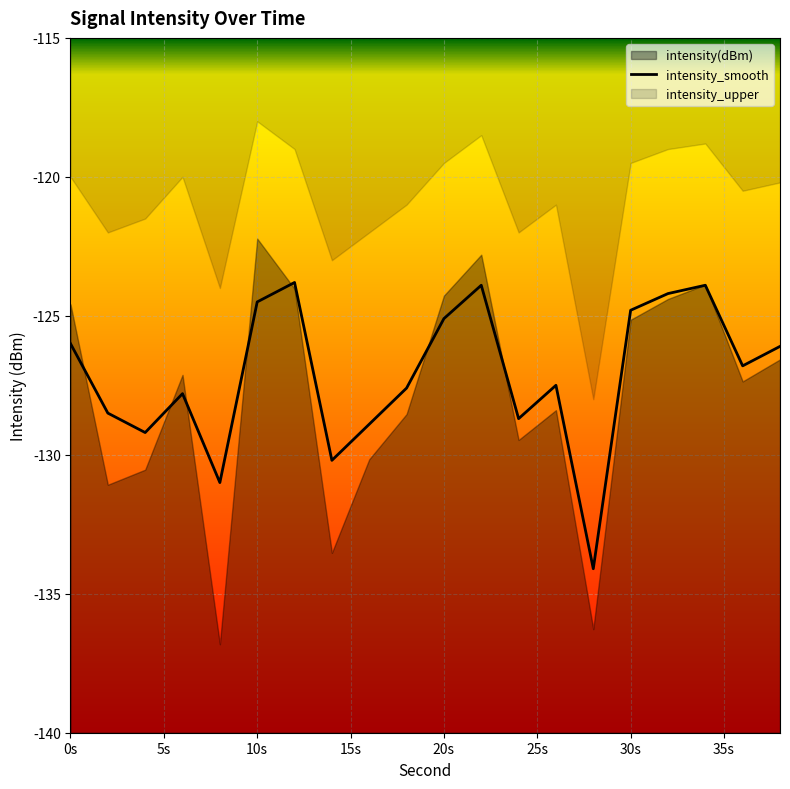

What is the highest value of the intensity_smooth series?

-123.8